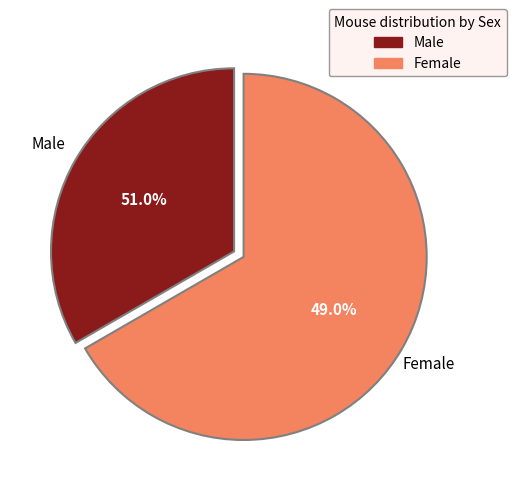

Is it true that Чоловіча is 43% of the pie?

False